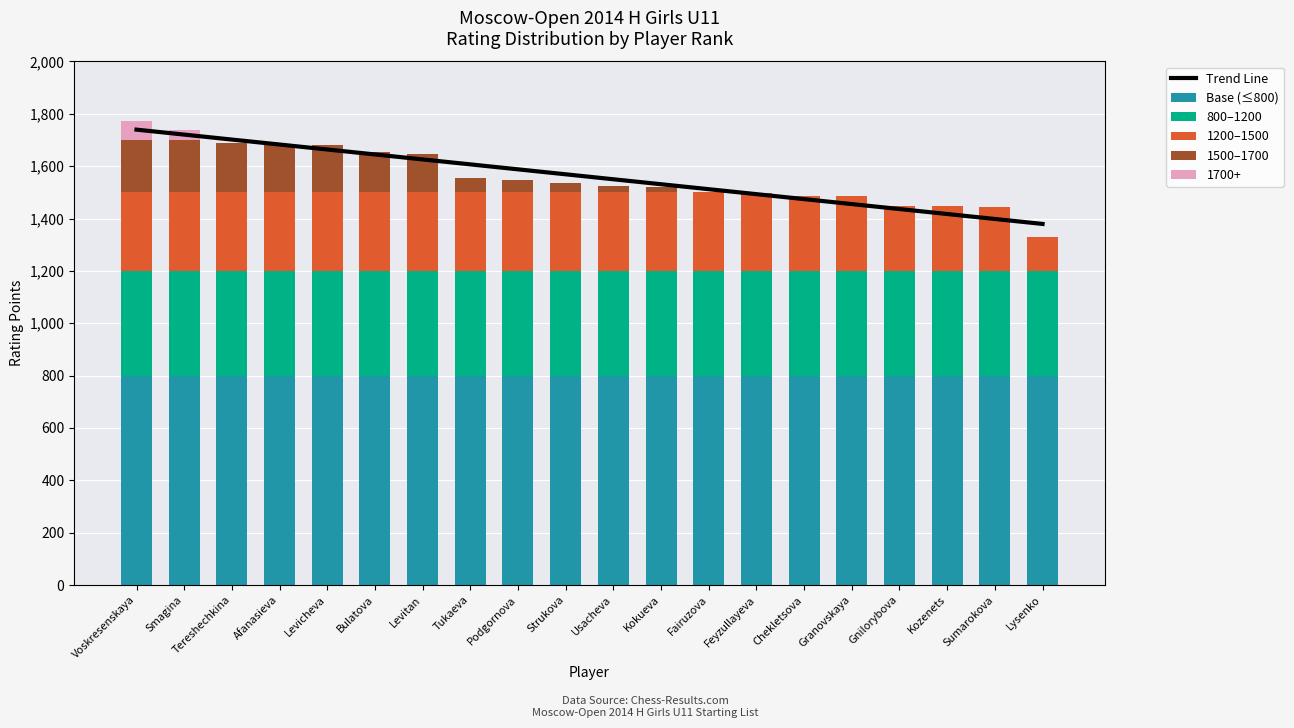

How many series are shown in this chart?

5